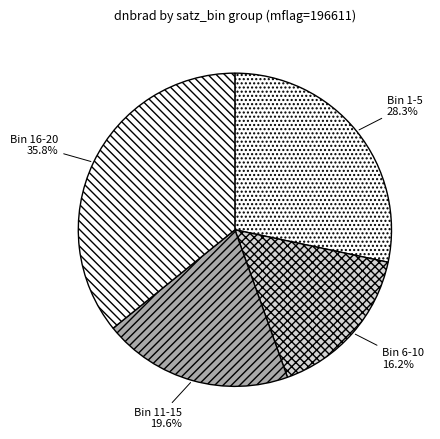

Which has a higher value, Bin 1-5 or Bin 11-15?

Bin 1-5